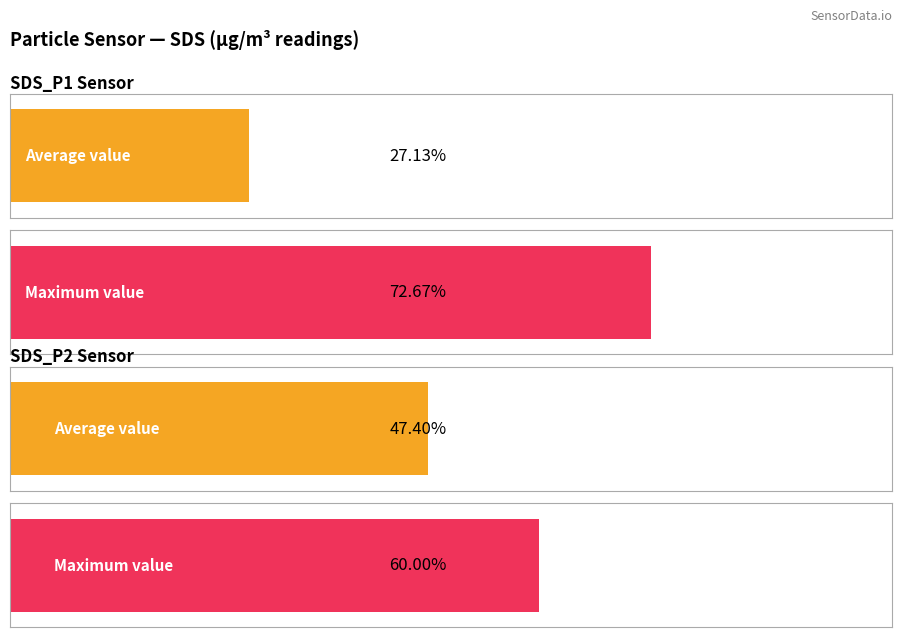

At which label does Maximum utilization first exceed 10?

SDS_P1